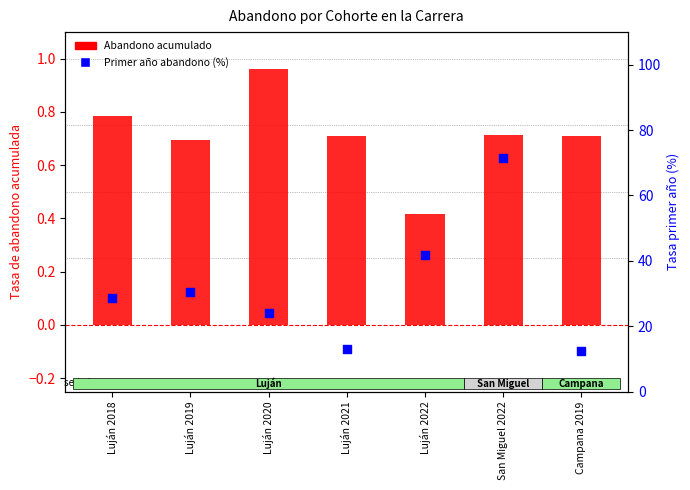

Which series contains the highest Y value?

Primer año abandono (%)